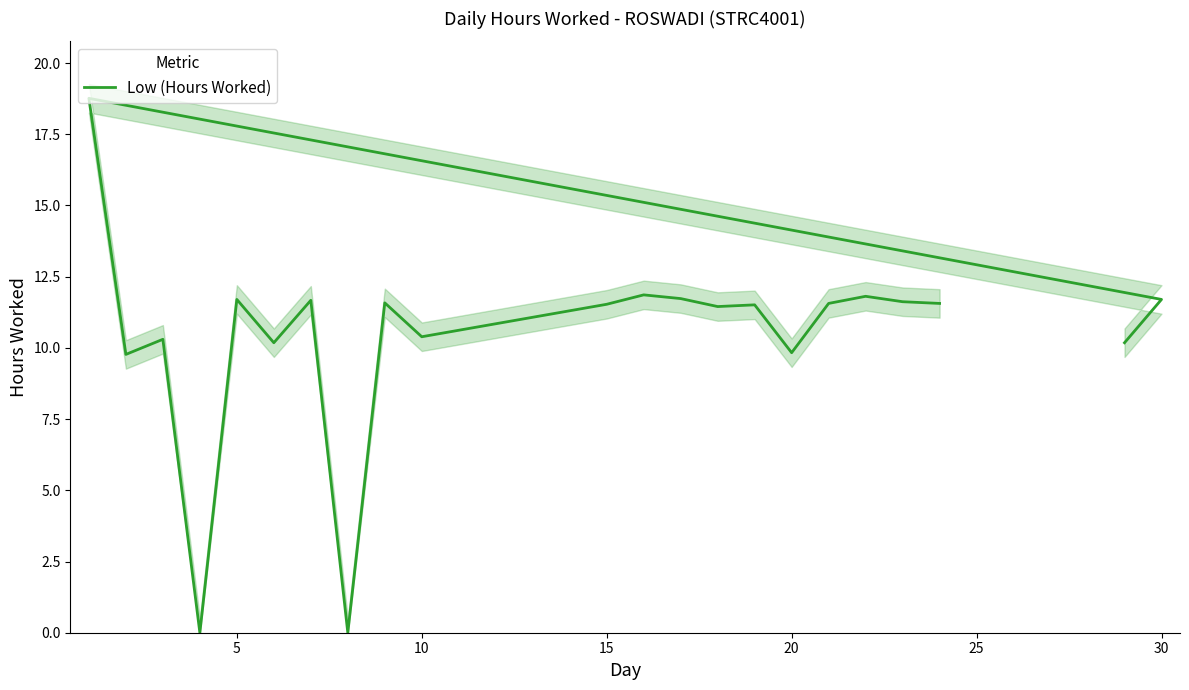

True or false: there are more than 2 points higher than both neighbors.

True